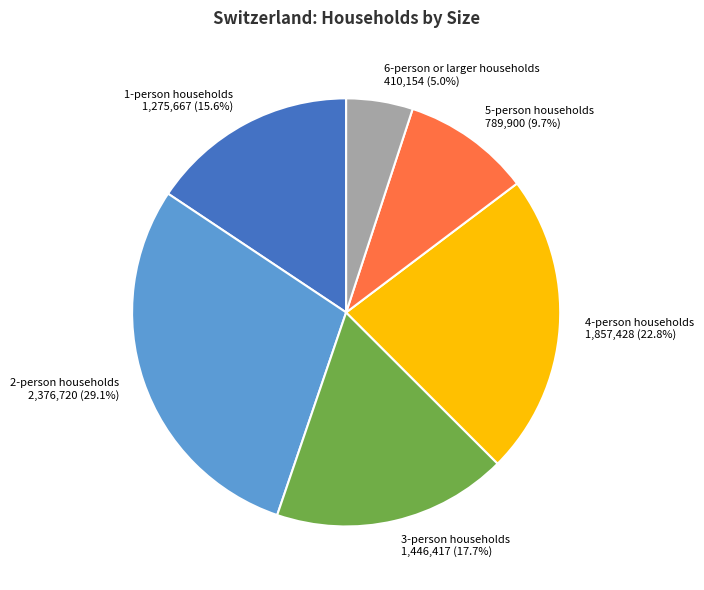

To the nearest percent, what is the combined percentage of 3-person households and 4-person households?

41%